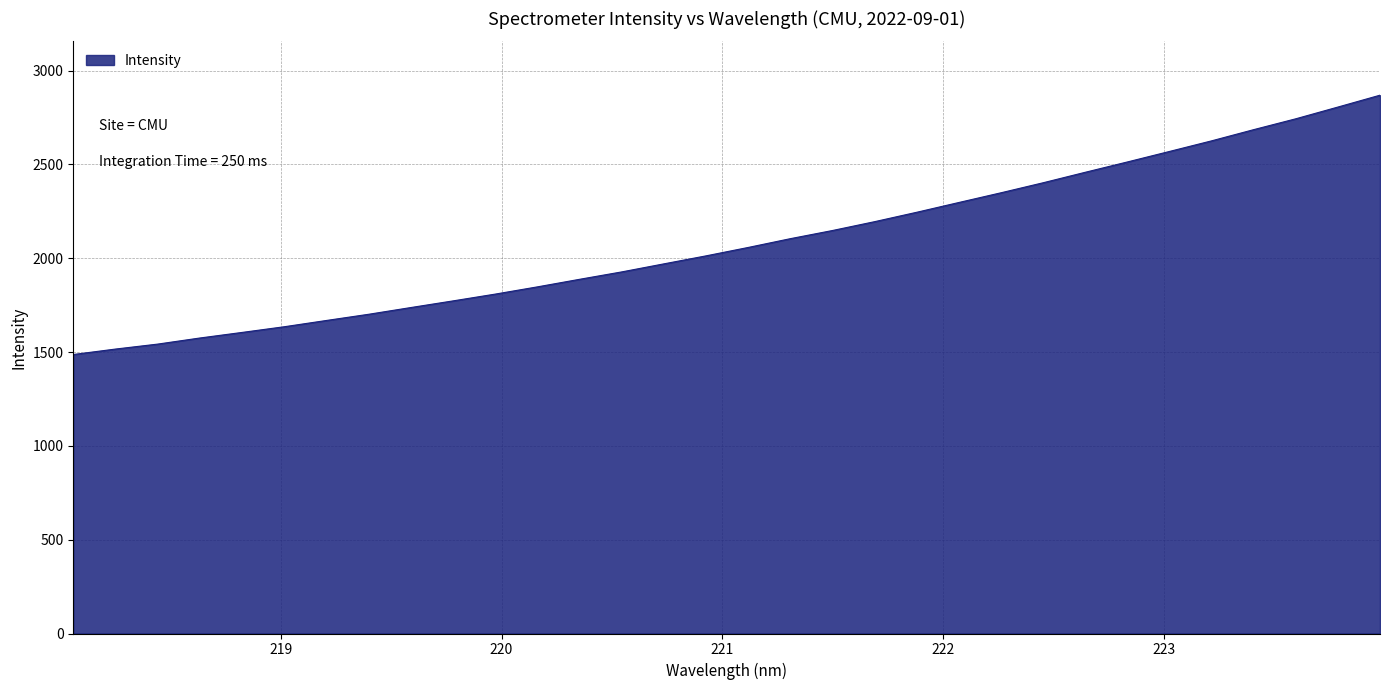

What is the greatest value displayed?

2869.4